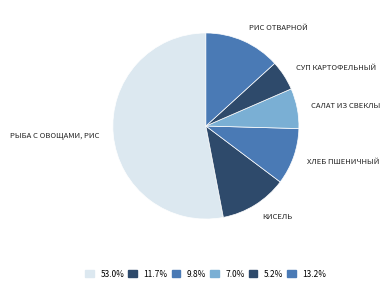

Count the number of slices in the pie.

6